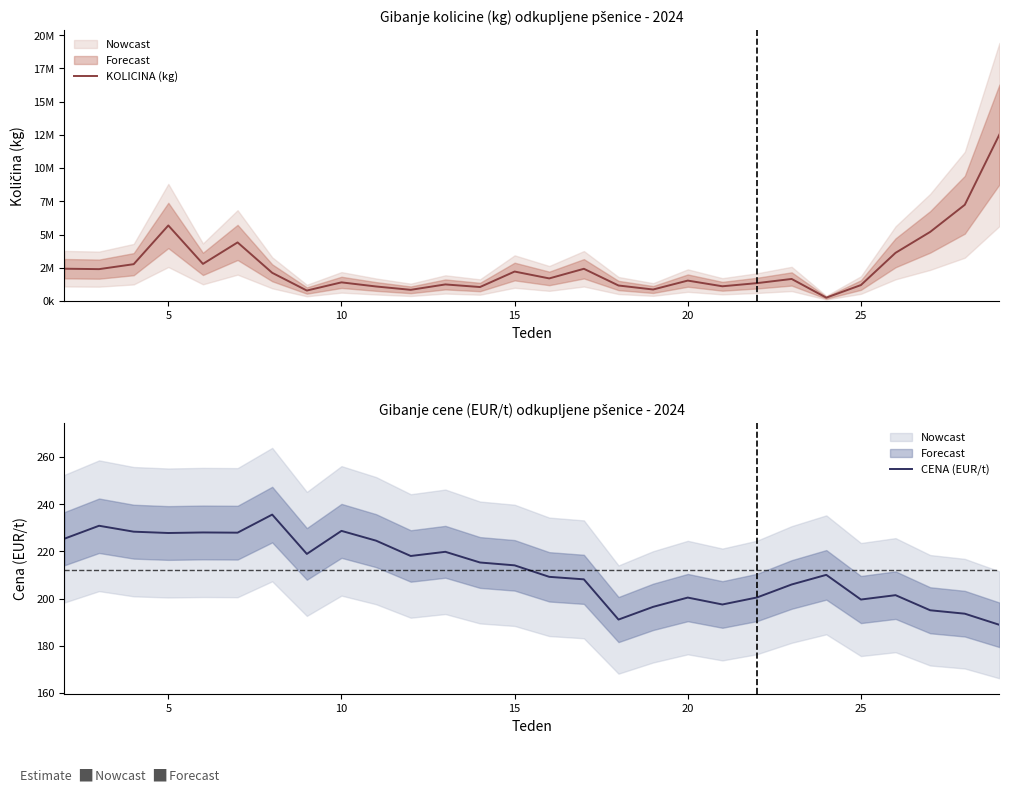

What is the value of the CENA (EUR/t) point at the 1st from the left?

225.4